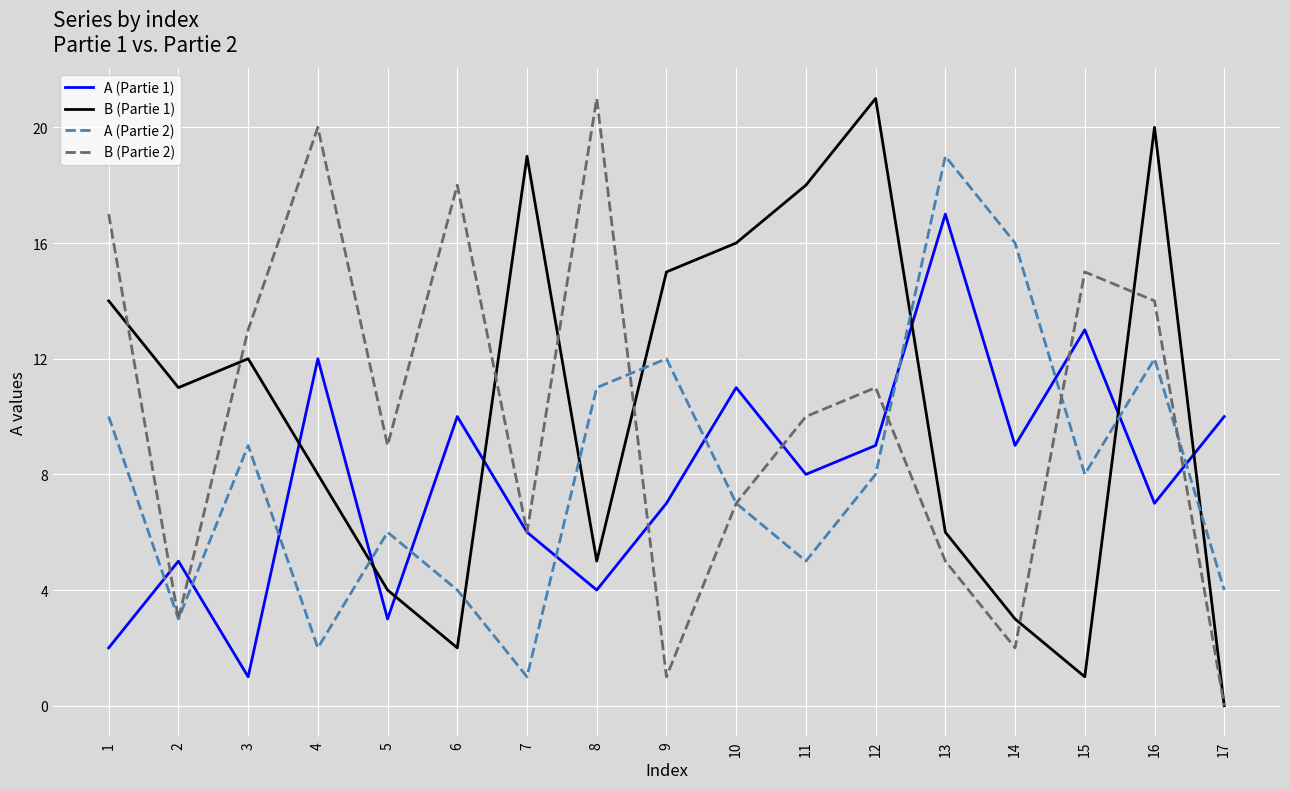

At which category does the chart reach its minimum across all series?

17